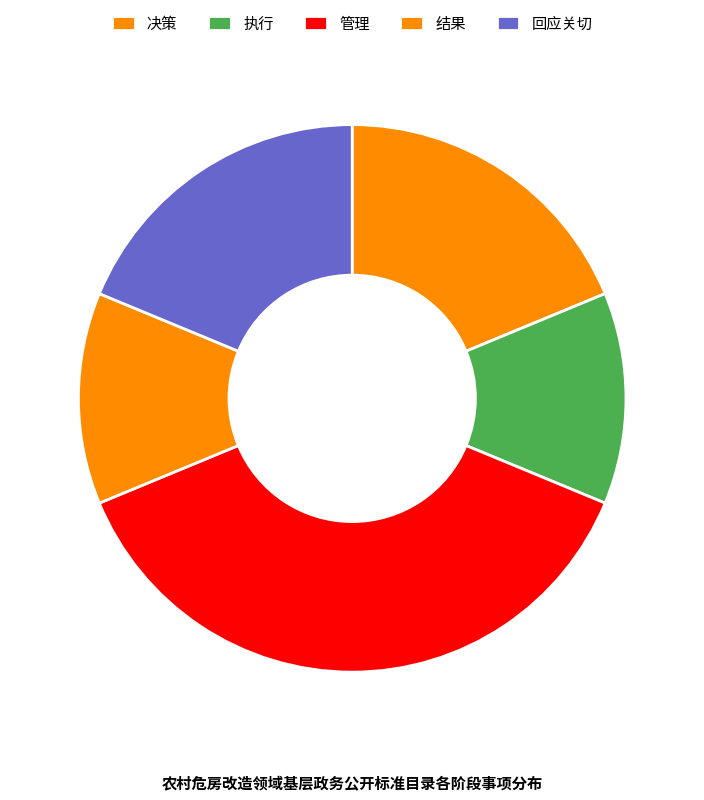

Count the number of slices in the pie.

5